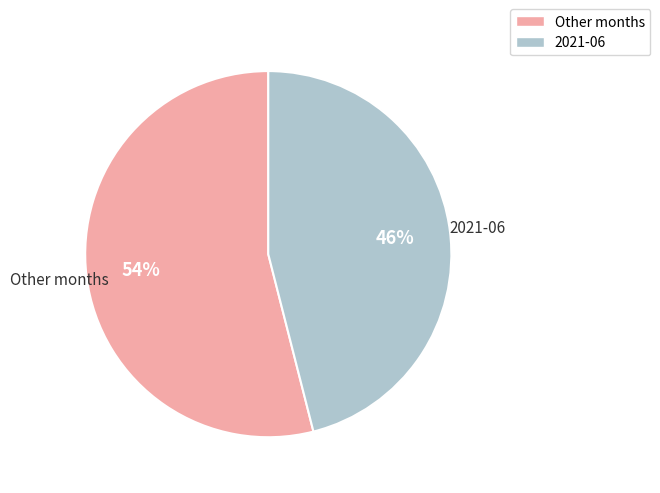

To the nearest percent, what is the difference between the largest and smallest slice percentages?

8%